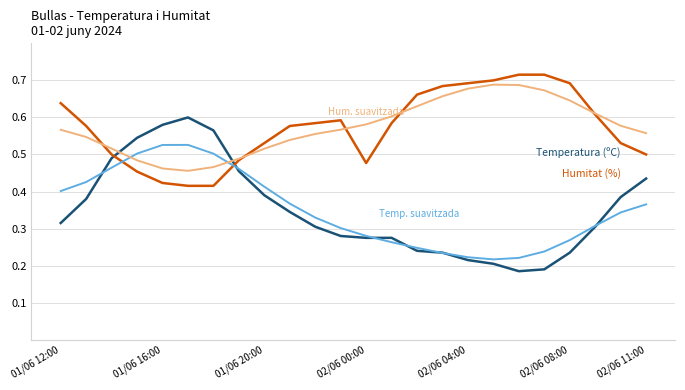

Reading left to right, extract all data points from this chart.

Temperatura (ºC): 0.3	0.4	0.5	0.5	0.6	0.6	0.6	0.5	0.4	0.3	0.3	0.3	0.3	0.3	0.2	0.2	0.2	0.2	0.2	0.2	0.2	0.3	0.4	0.4
Humitat (%): 0.6	0.6	0.5	0.5	0.4	0.4	0.4	0.5	0.5	0.6	0.6	0.6	0.5	0.6	0.7	0.7	0.7	0.7	0.7	0.7	0.7	0.6	0.5	0.5
Temp. (suavitzada): 0.4	0.4	0.5	0.5	0.5	0.5	0.5	0.5	0.4	0.4	0.3	0.3	0.3	0.3	0.2	0.2	0.2	0.2	0.2	0.2	0.3	0.3	0.3	0.4
Hum. (suavitzada): 0.6	0.5	0.5	0.5	0.5	0.5	0.5	0.5	0.5	0.5	0.6	0.6	0.6	0.6	0.6	0.7	0.7	0.7	0.7	0.7	0.6	0.6	0.6	0.6